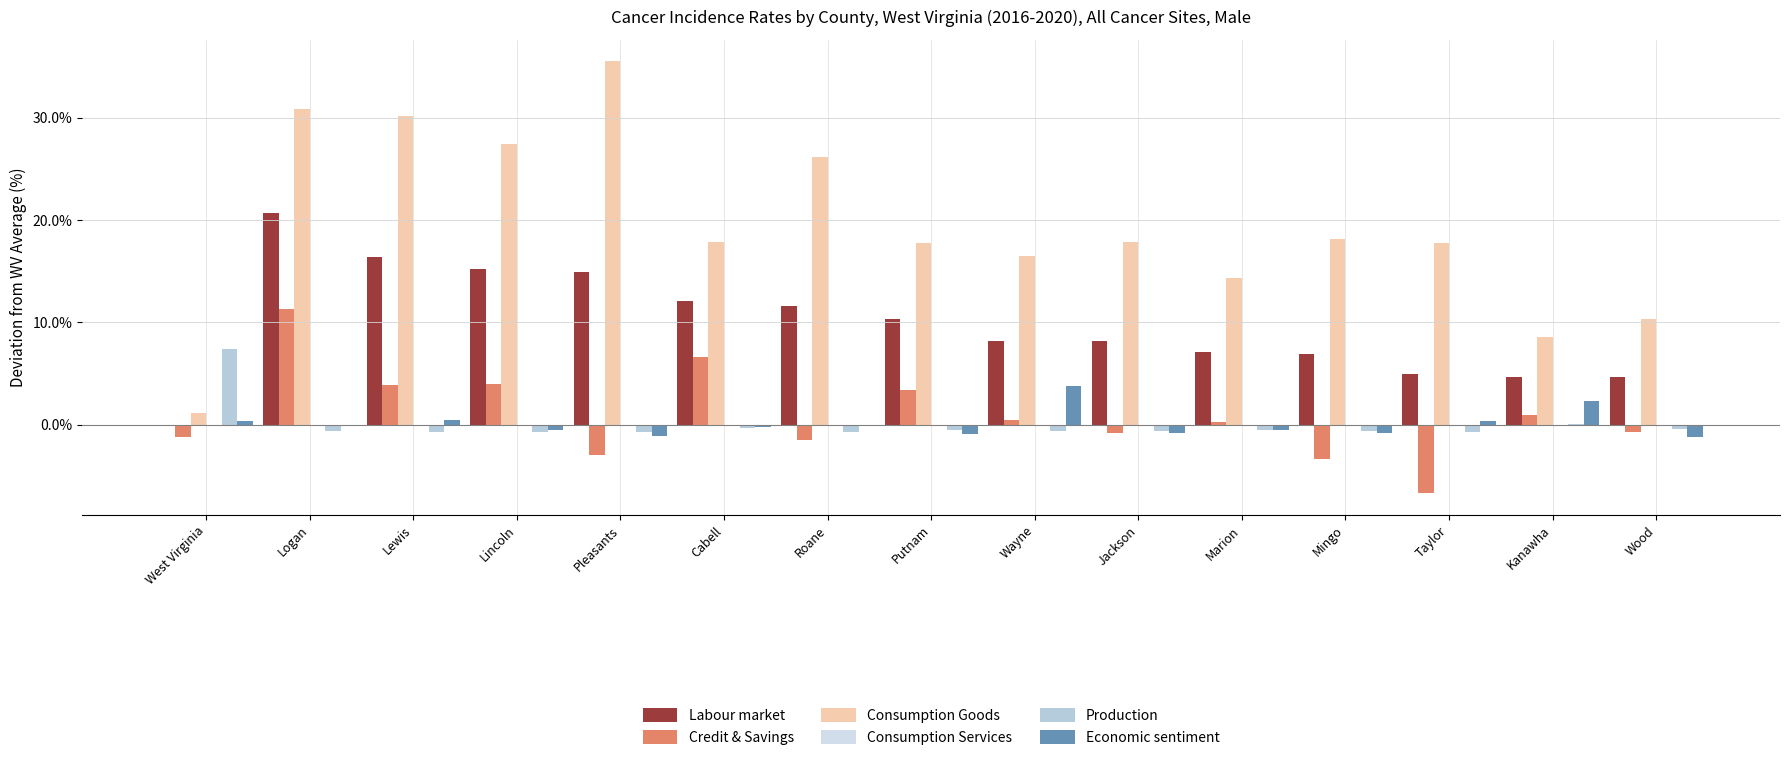

Is it true that Labour market equals 10.5 at Marion?

False